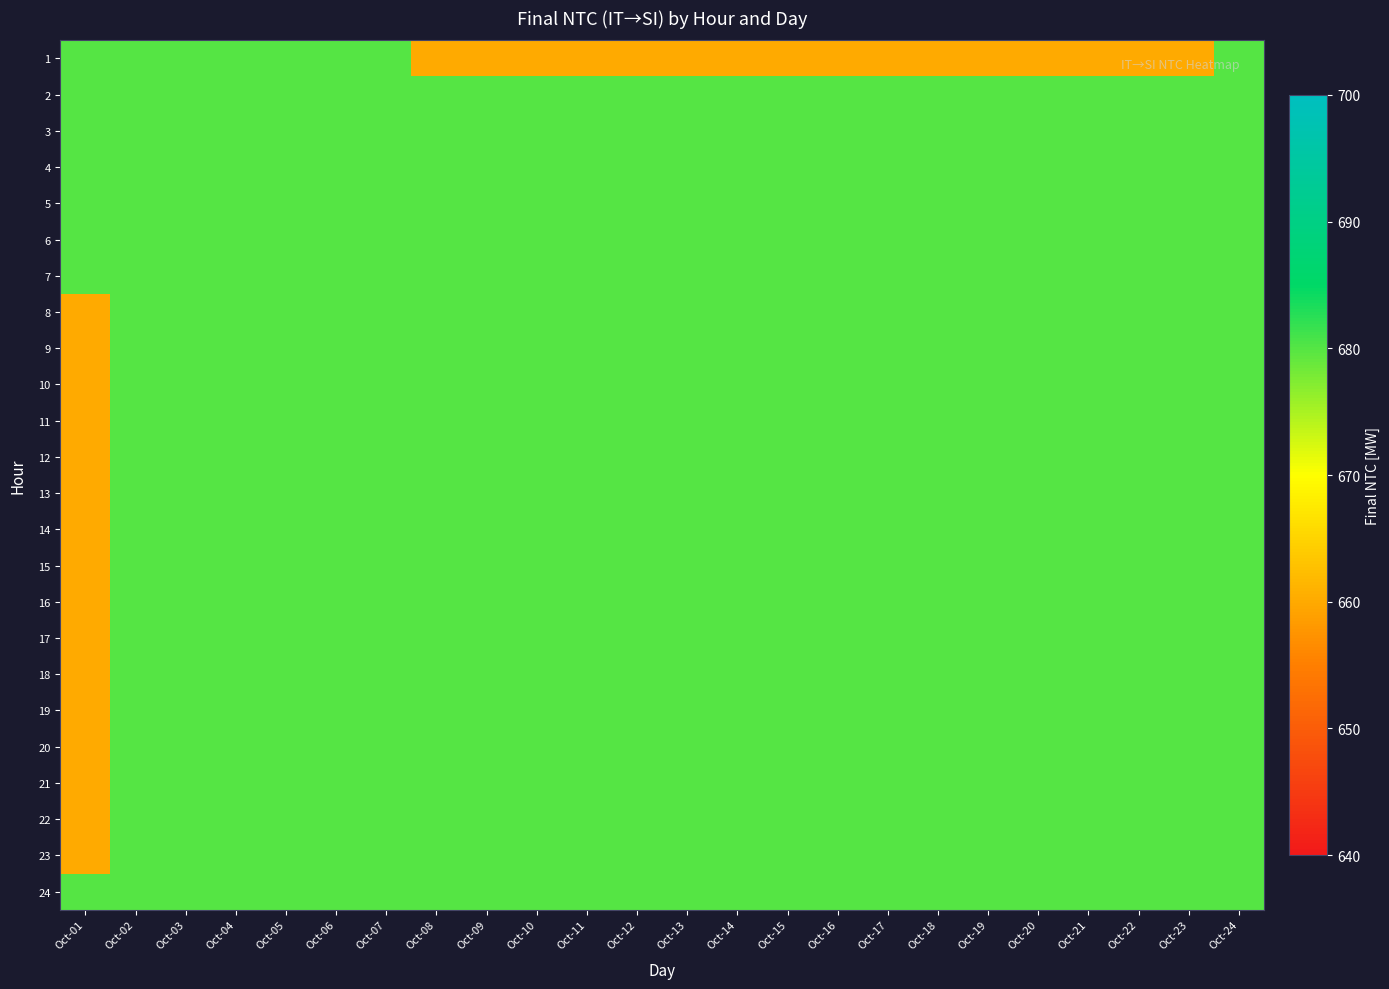

What is the smallest value displayed?

660